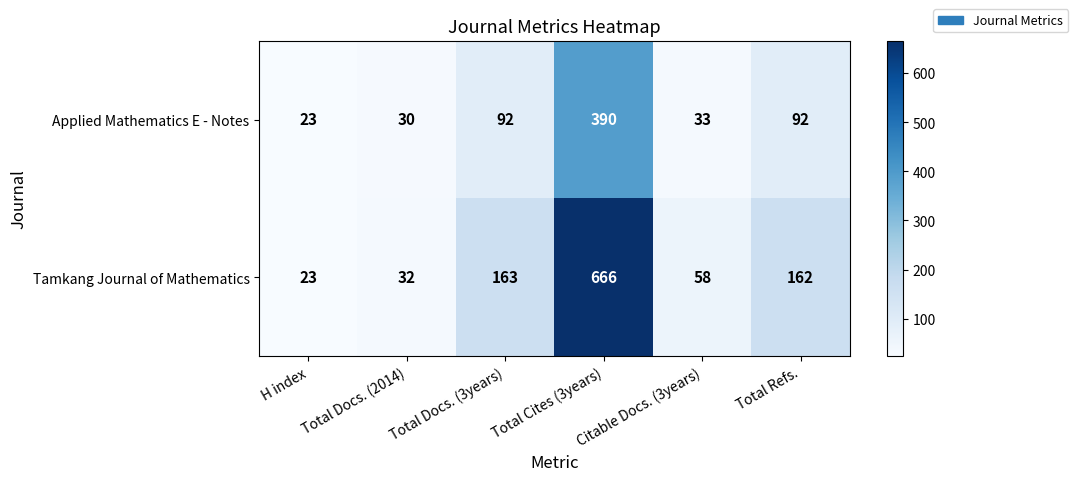

Read the Applied Mathematics E - Notes value at Citable Docs. (3years), to the nearest 5.

35